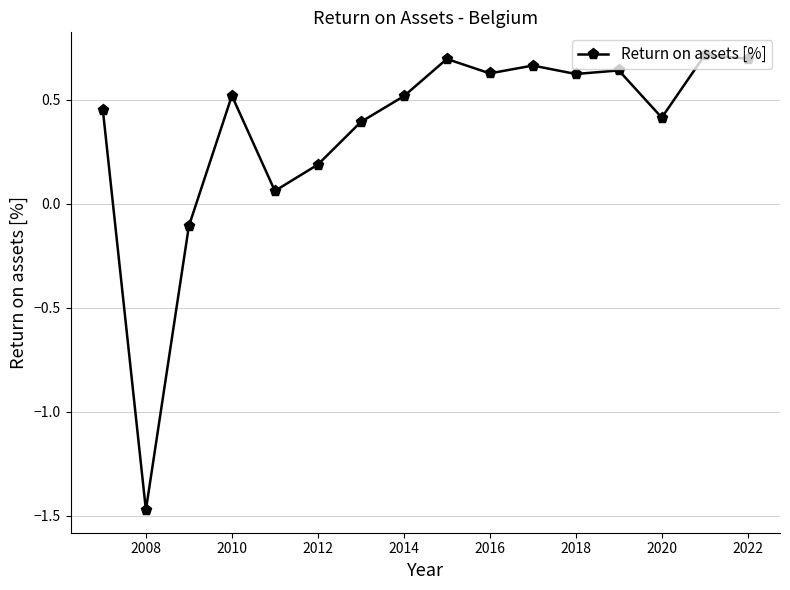

True or false: the data has more than 0 interior local peaks.

True